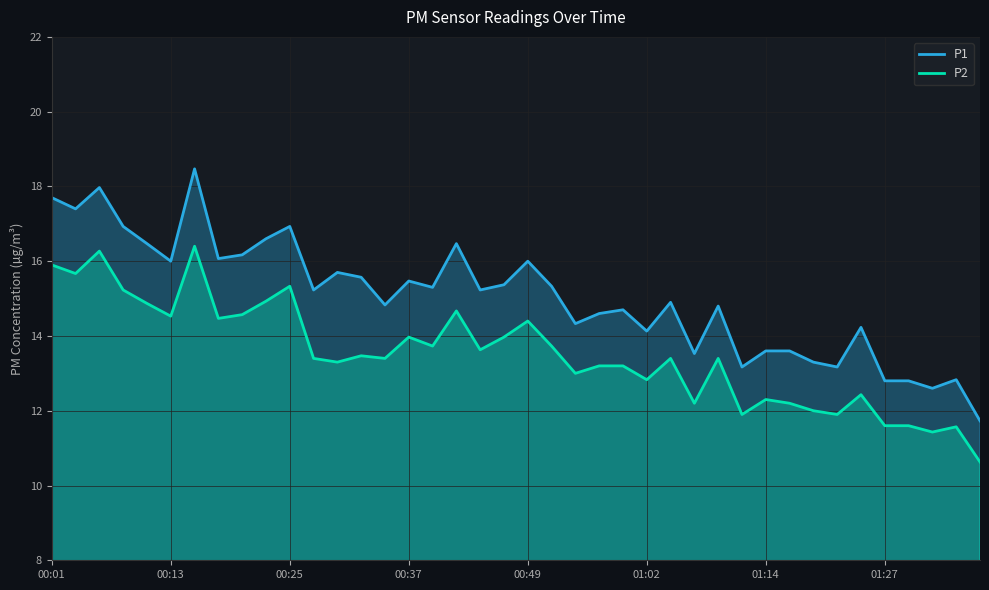

True or false: P1 has more than 0 points higher than both neighbors.

True